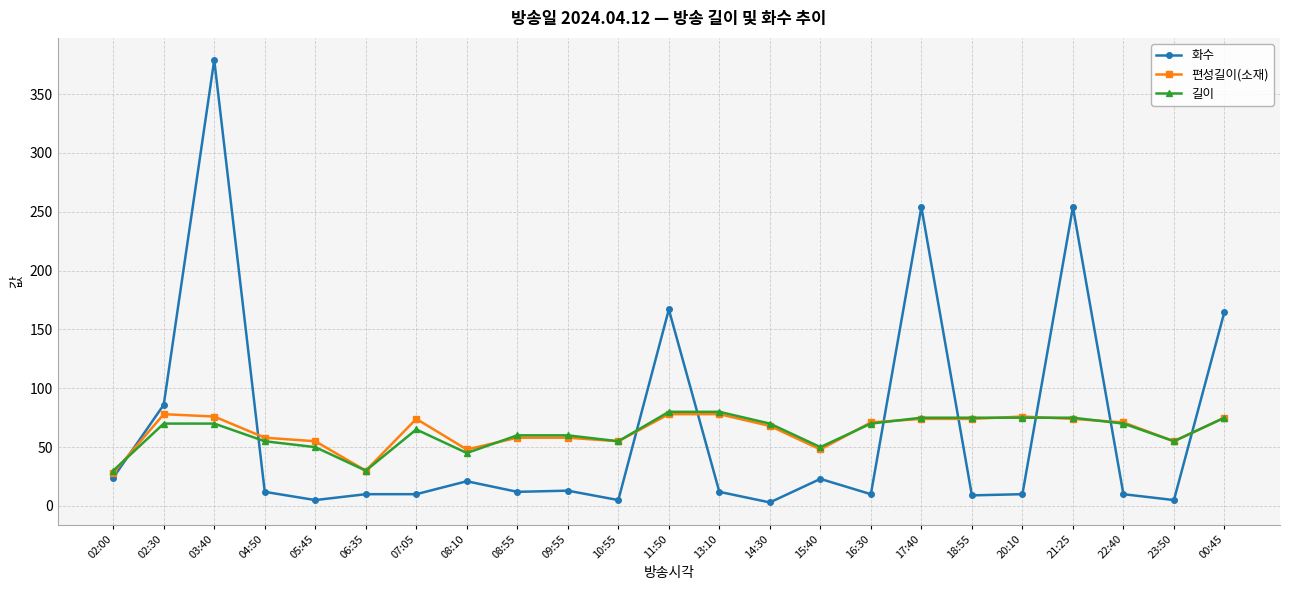

What is the sum of all 화수 values?

1499